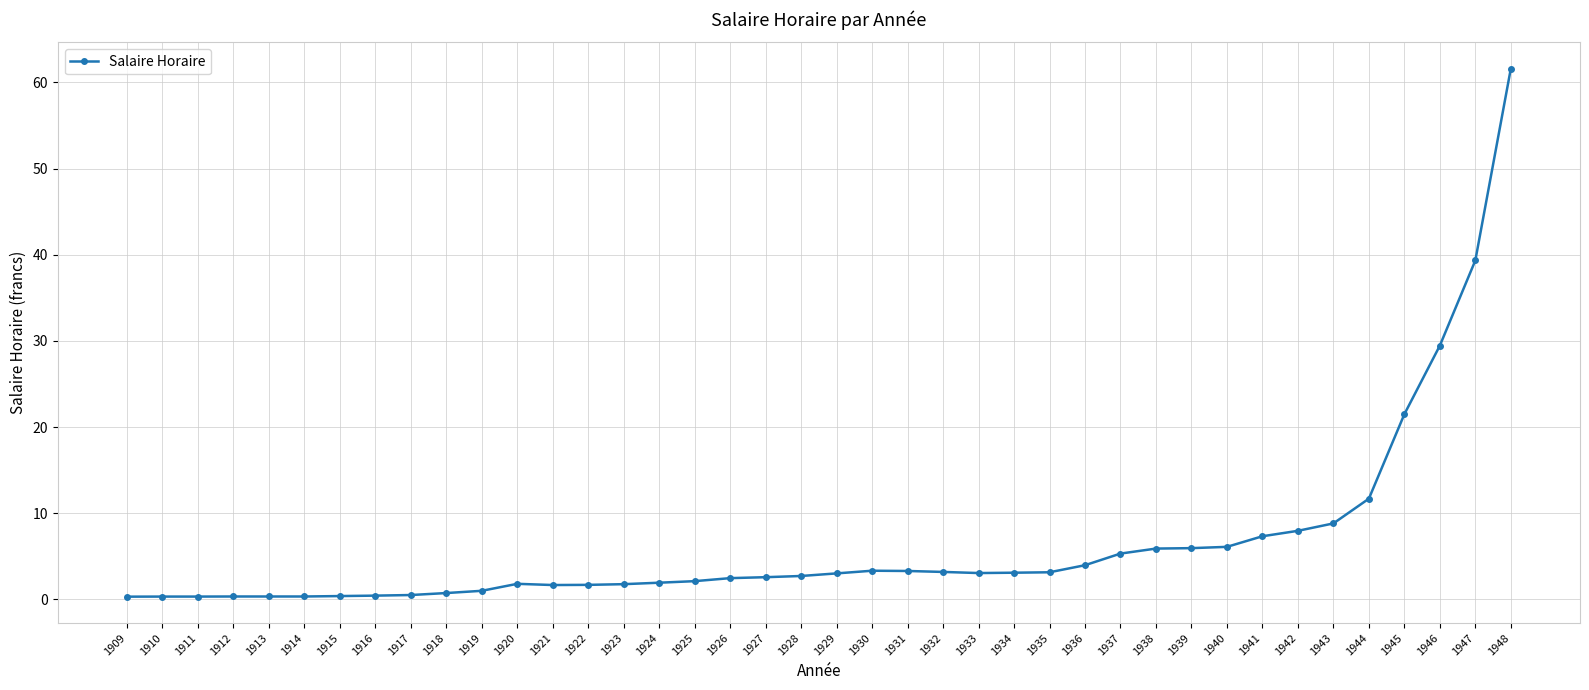

Read the value at 1926.

2.5